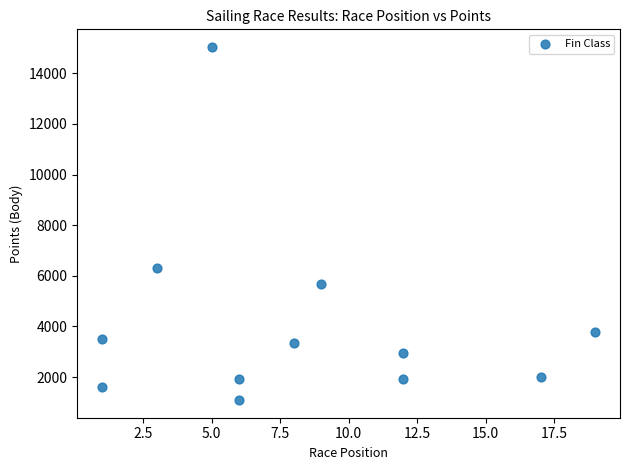

What is the range of X values (max minus min)?

18